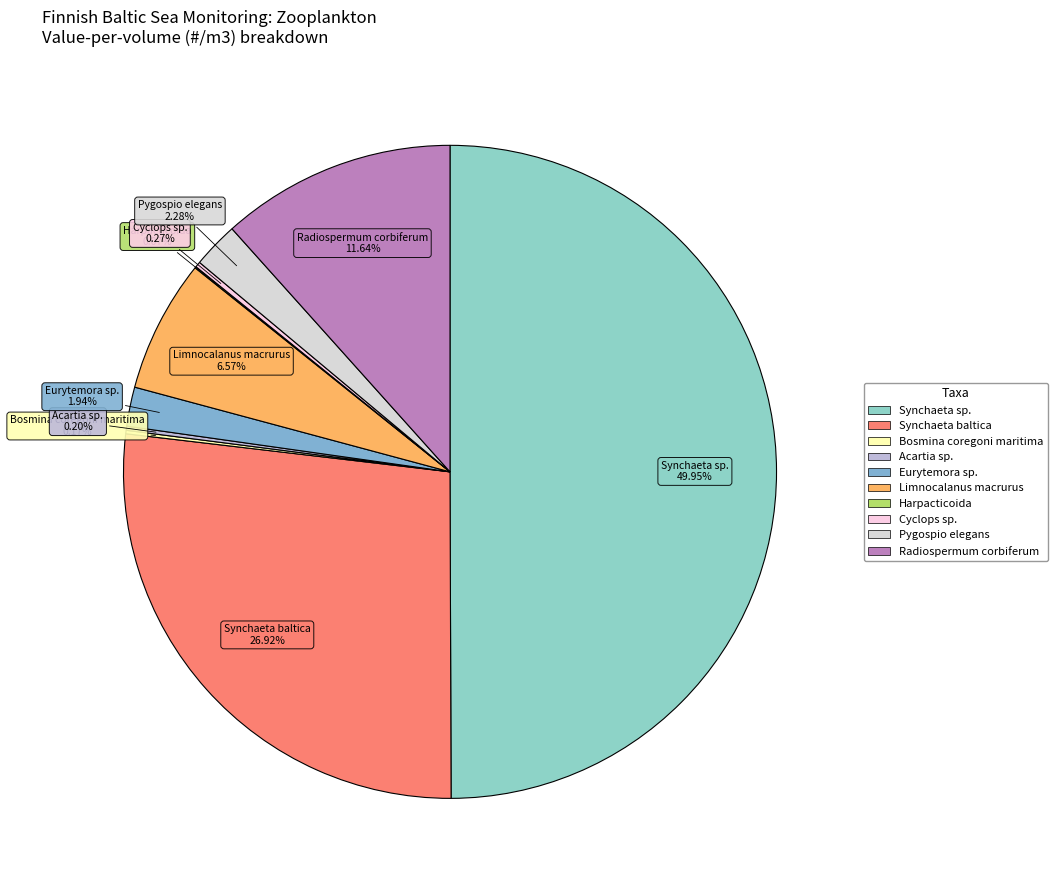

To the nearest percent, what is the average slice percentage?

10%